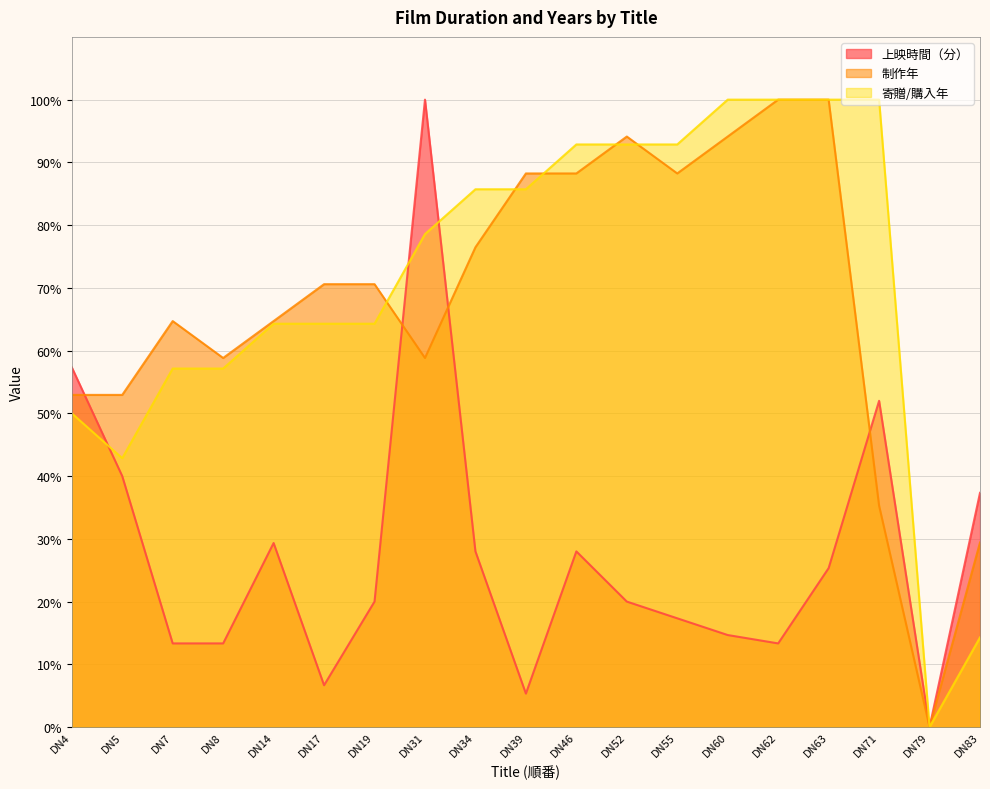

At which category does the chart reach its peak across all series?

DN31